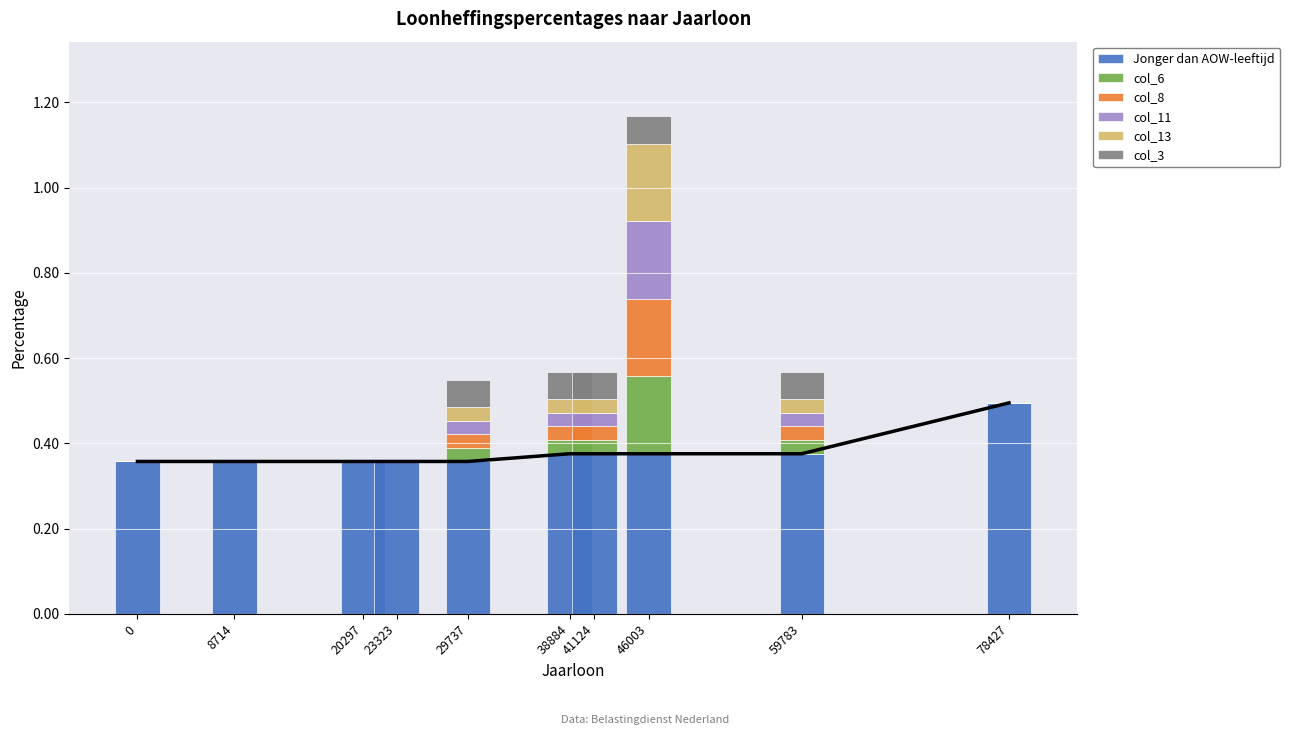

Reading right to left, list all the values displayed in this chart.

Jonger dan AOW-leeftijd: 78427=0.5	59783=0.4	46003=0.4	41124=0.4	38884=0.4	29737=0.4	23323=0.4	20297=0.4	8714=0.4	0=0.4
col_6: 78427=0.0	59783=0.0	46003=0.2	41124=0.0	38884=0.0	29737=0.0	23323=0.0	20297=0.0	8714=0.0	0=0.0
col_8: 78427=0.0	59783=0.0	46003=0.2	41124=0.0	38884=0.0	29737=0.0	23323=0.0	20297=0.0	8714=0.0	0=0.0
col_11: 78427=0.0	59783=0.0	46003=0.2	41124=0.0	38884=0.0	29737=0.0	23323=0.0	20297=0.0	8714=0.0	0=0.0
col_13: 78427=0.0	59783=0.0	46003=0.2	41124=0.0	38884=0.0	29737=0.0	23323=0.0	20297=0.0	8714=0.0	0=0.0
col_3: 78427=0.0	59783=0.1	46003=0.1	41124=0.1	38884=0.1	29737=0.1	23323=0.0	20297=0.0	8714=0.0	0=0.0